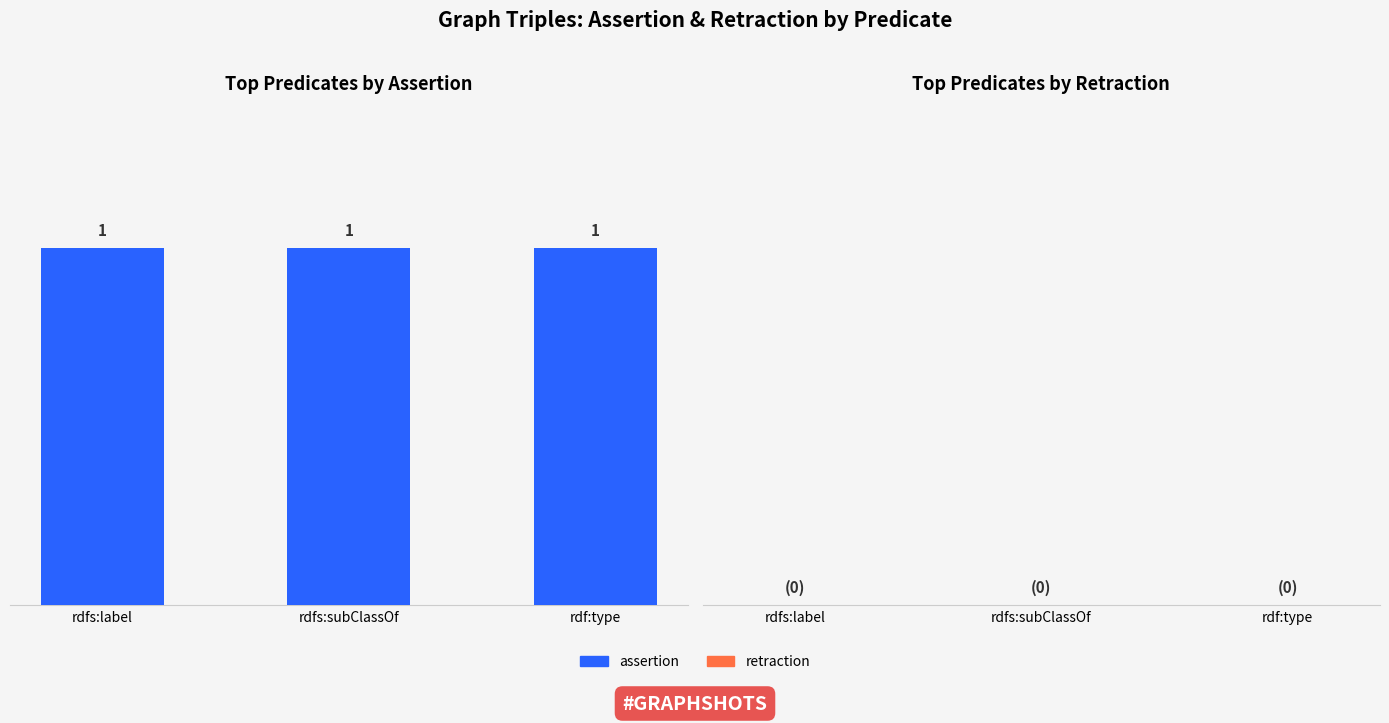

Reading right to left, list all the values displayed in this chart.

assertion: 1	1	1
retraction: 0	0	0